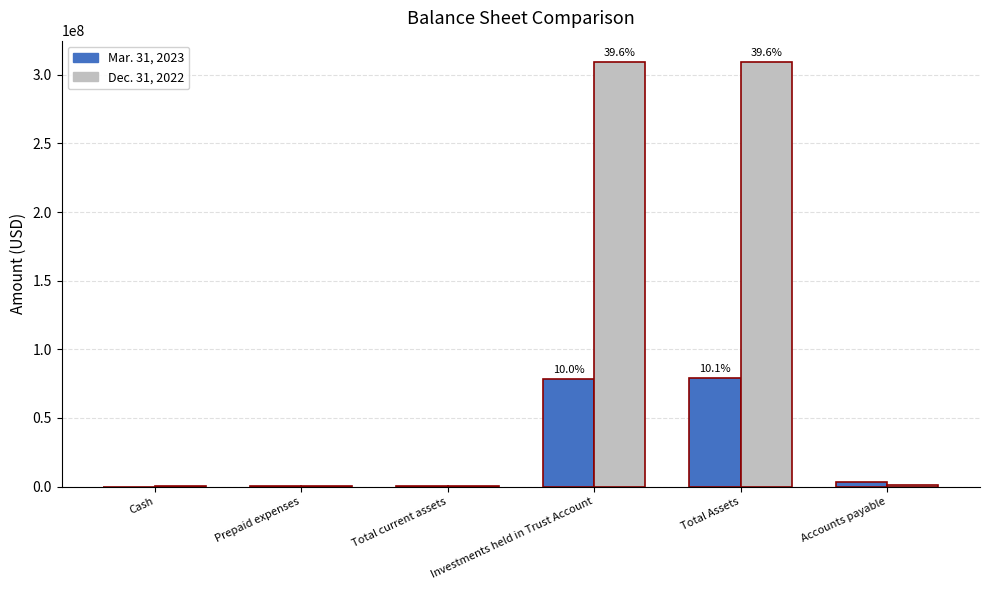

At which label does Dec. 31, 2022 first exceed 848420?

Investments held in Trust Account